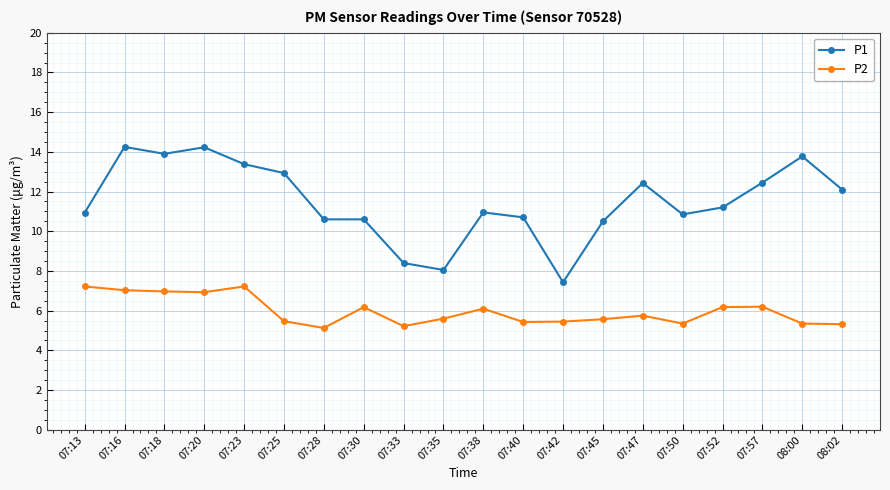

What is the maximum value for P2?

7.2